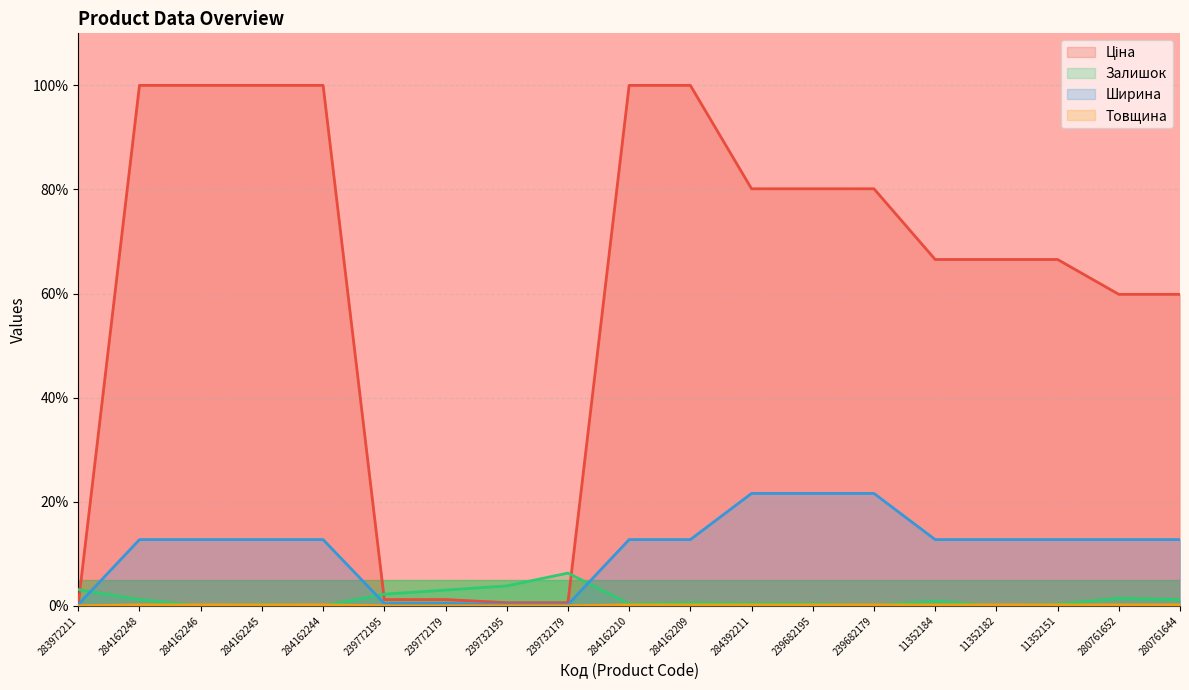

Is the value of Ціна at 239682179 greater than the value of Ширина at 280761652?

Yes